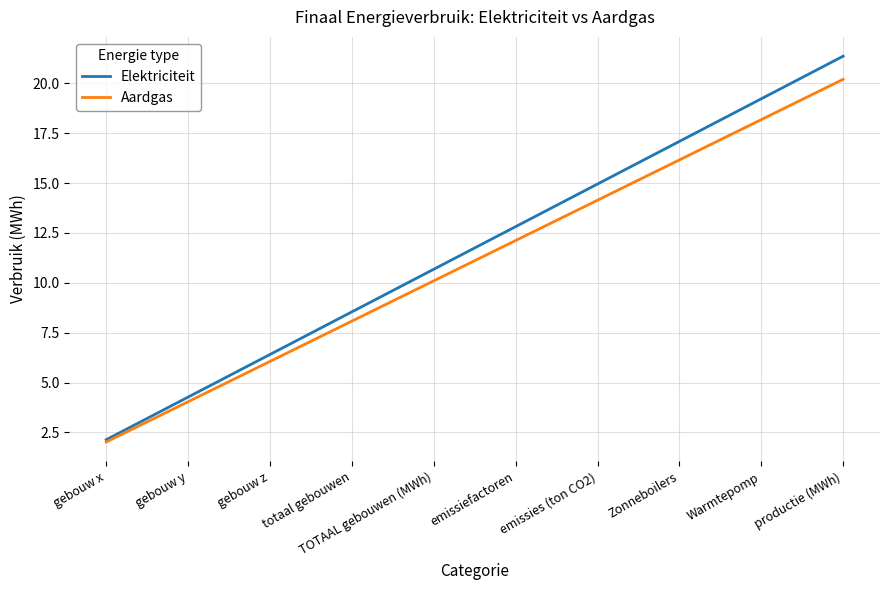

Is it true that Aardgas equals 8.1 at totaal gebouwen?

True